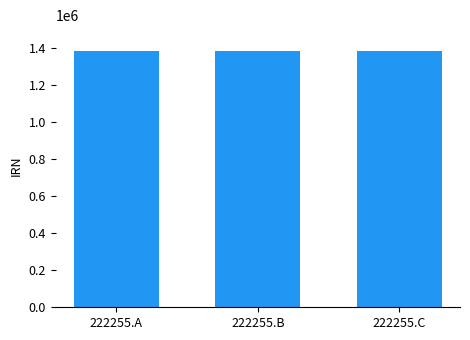

Are the bars horizontal?

No